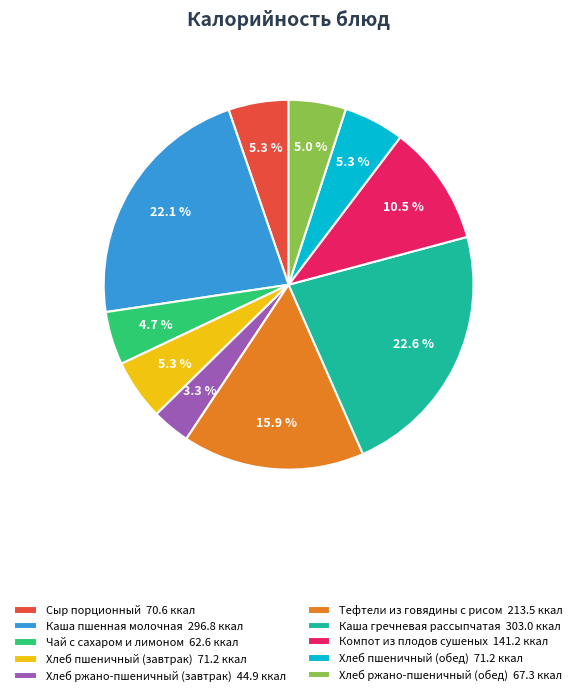

To the nearest percent, what percentage of the pie is Сыр порционный?

5%